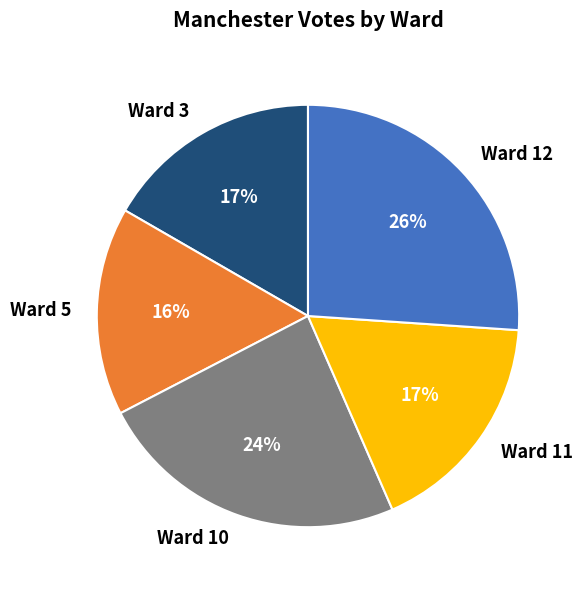

Is it true that Ward 12 is 26% of the pie?

True